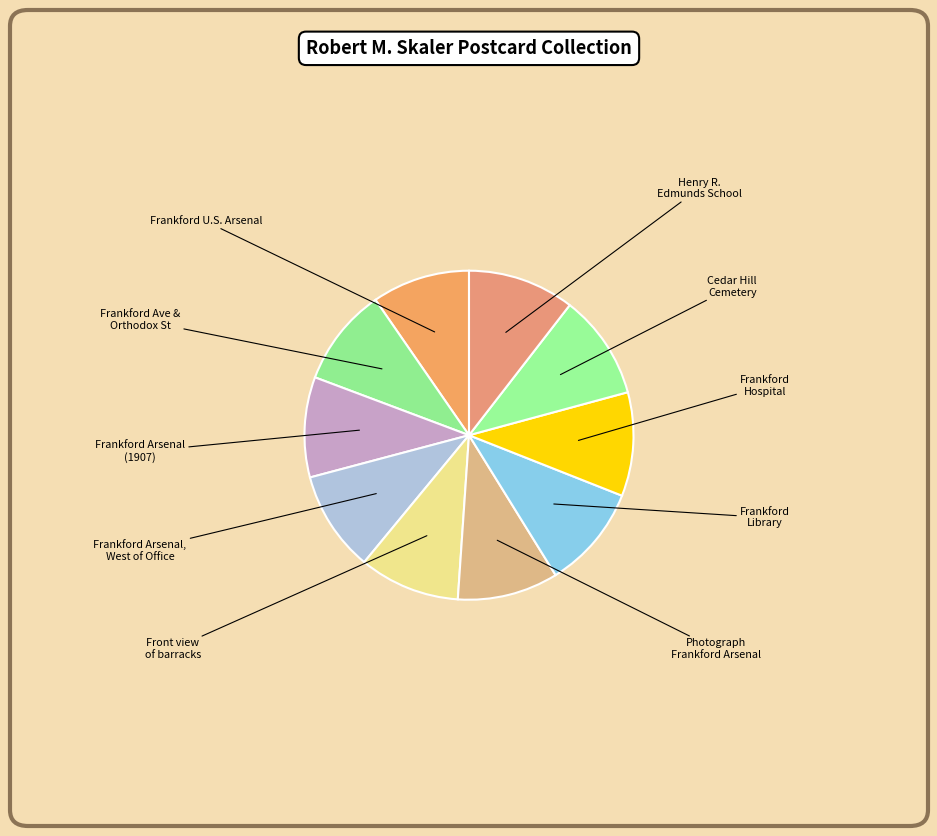

Is there any slice that represents more than half of the pie?

No